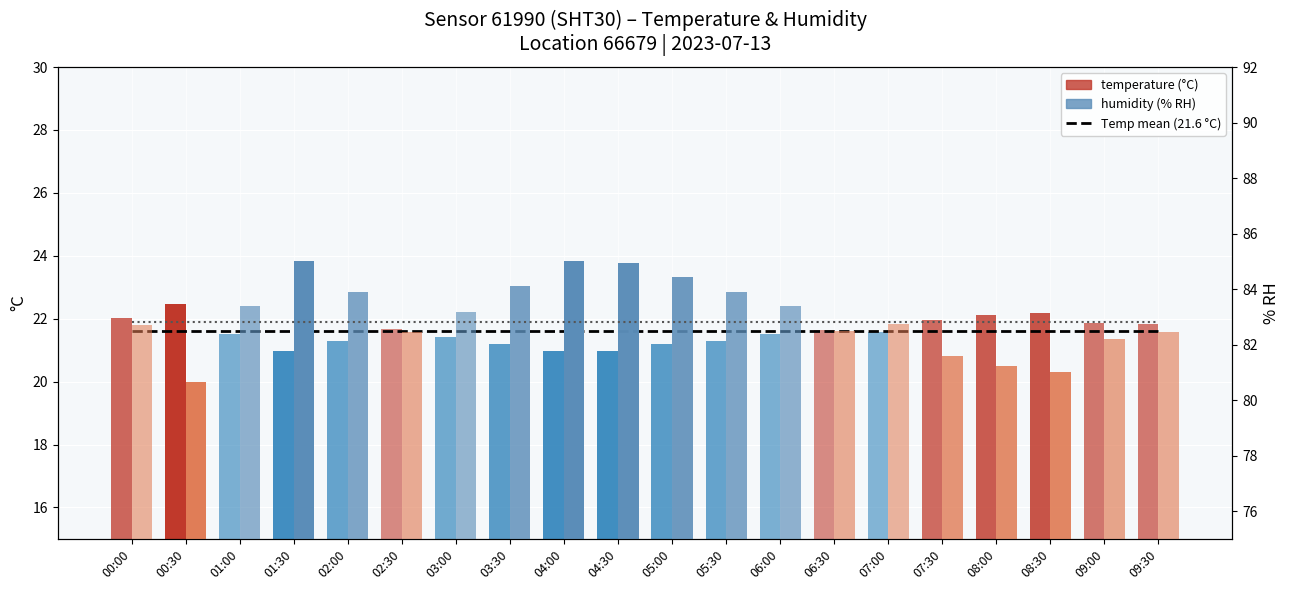

At which category is the sum across all series the highest?

00:00